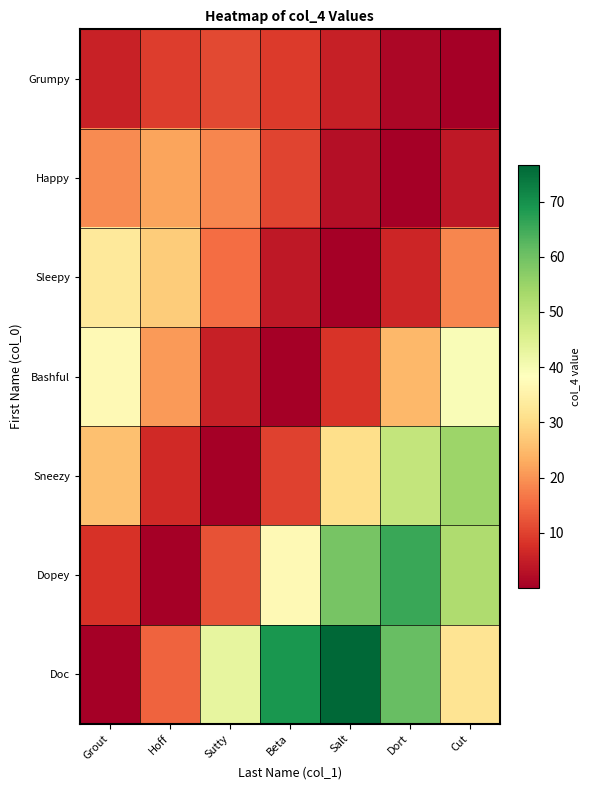

How many distinct data groups are displayed?

7